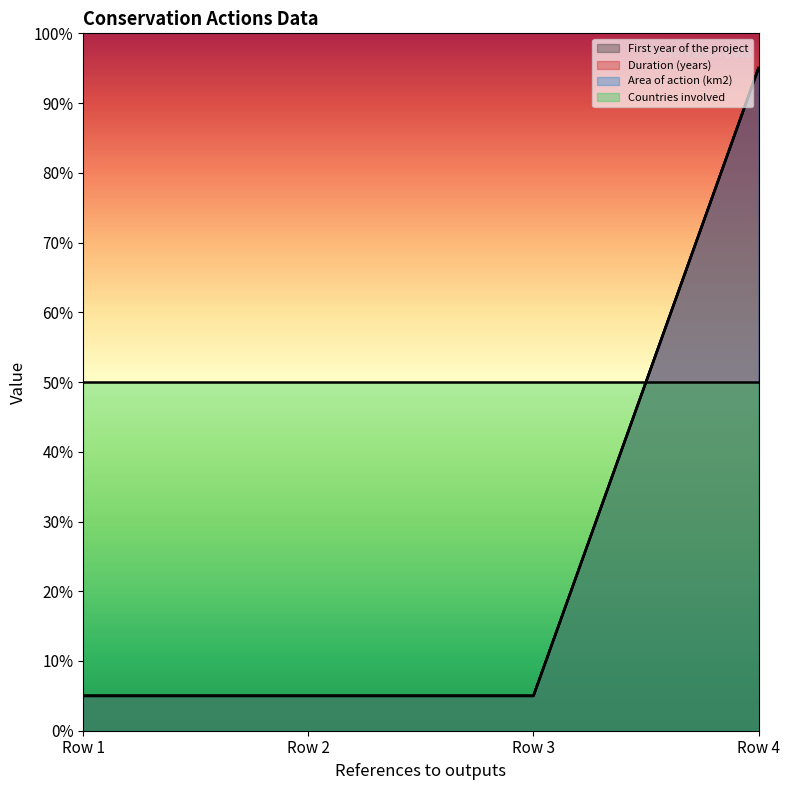

At which label is Duration (years) closest to 50?

Row 1